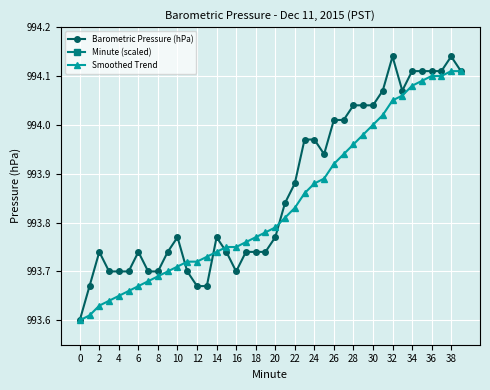

True or false: Smoothed Trend has a value of 993.6 at 0.

True